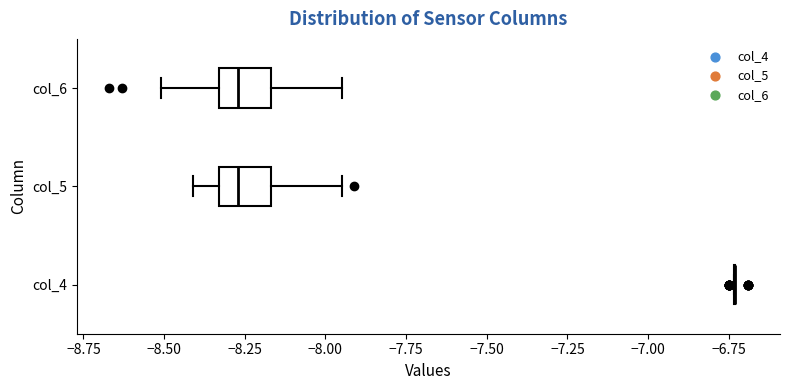

Reading bottom to top, read every box against the x-axis: the position of its median line, the range the box covers, and the ends of its whiskers. The values are not printed on the chart, so give them approximately, as read against the axis.

col_4: box collapsed to a line at -6.75, whiskers -6.75 to -6.75
col_5: median -8.25, box -8.35 to -8.15, whiskers -8.40 to -7.95
col_6: median -8.25, box -8.35 to -8.15, whiskers -8.50 to -7.95